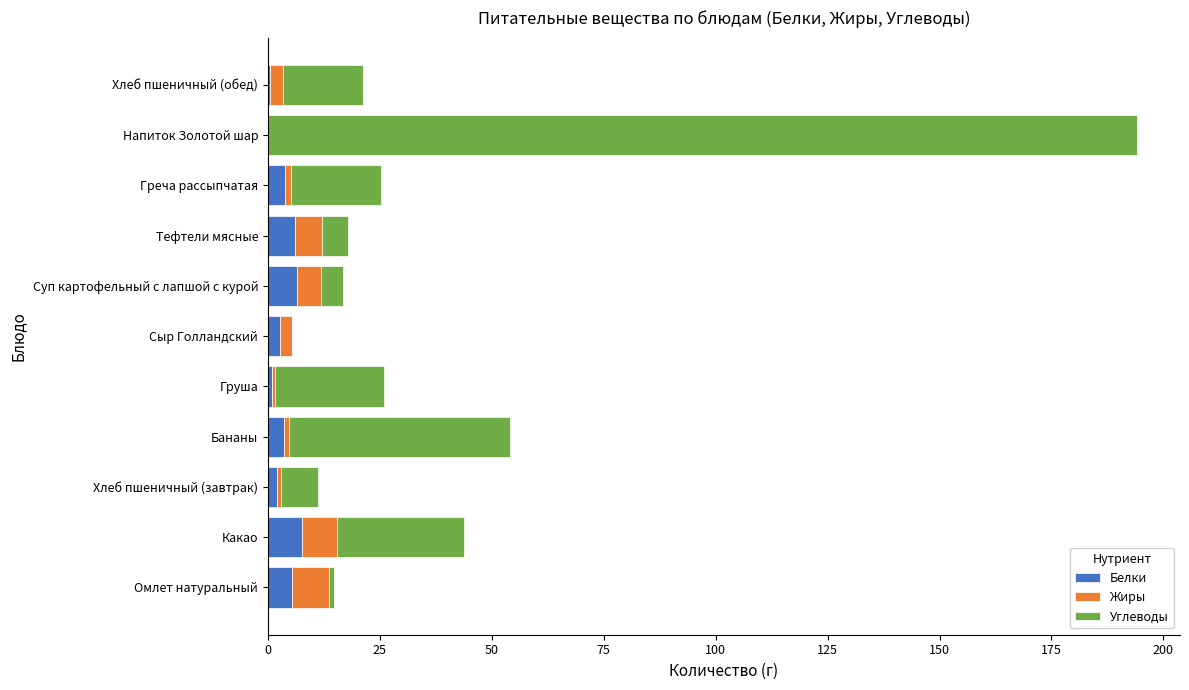

At which category is the sum across all series the highest?

Напиток Золотой шар